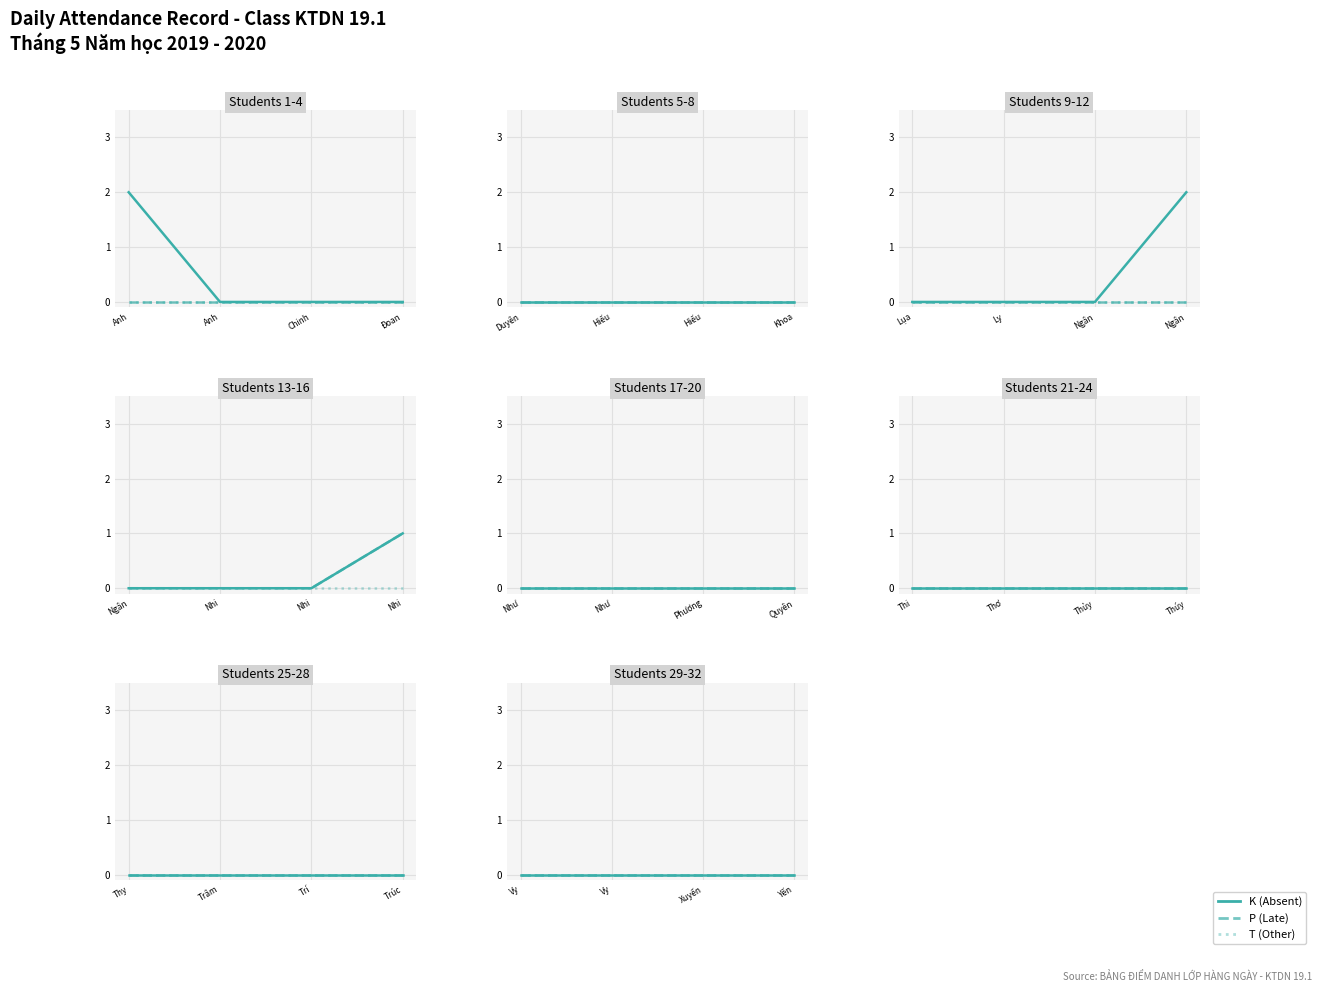

How many lines are shown in the chart?

3